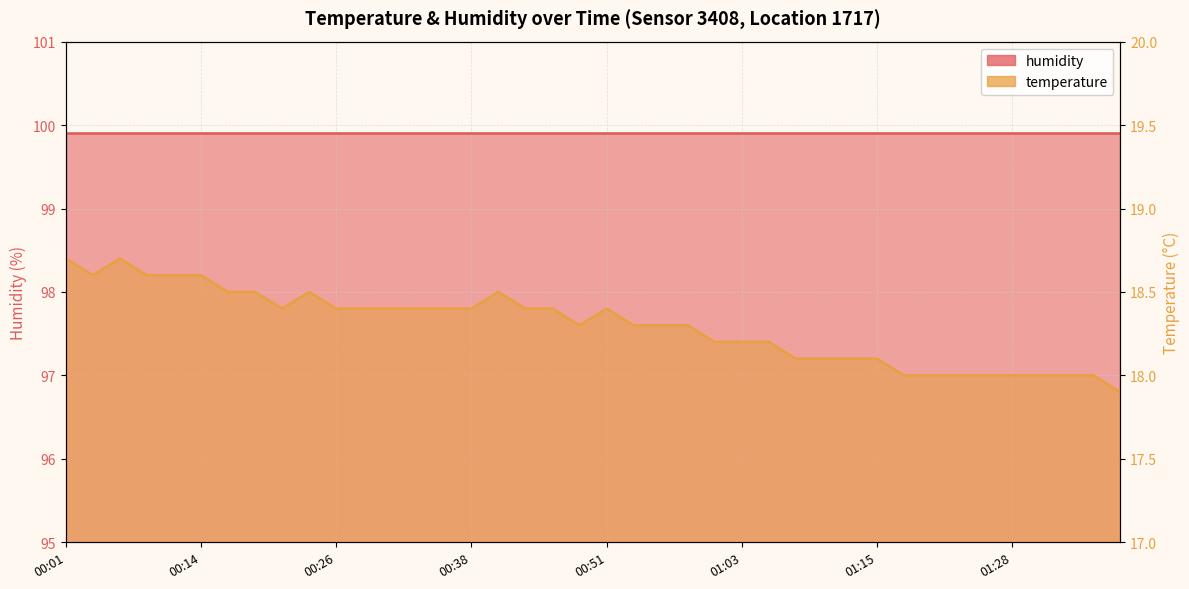

The value at 00:48 is 18.3. True or false?

True